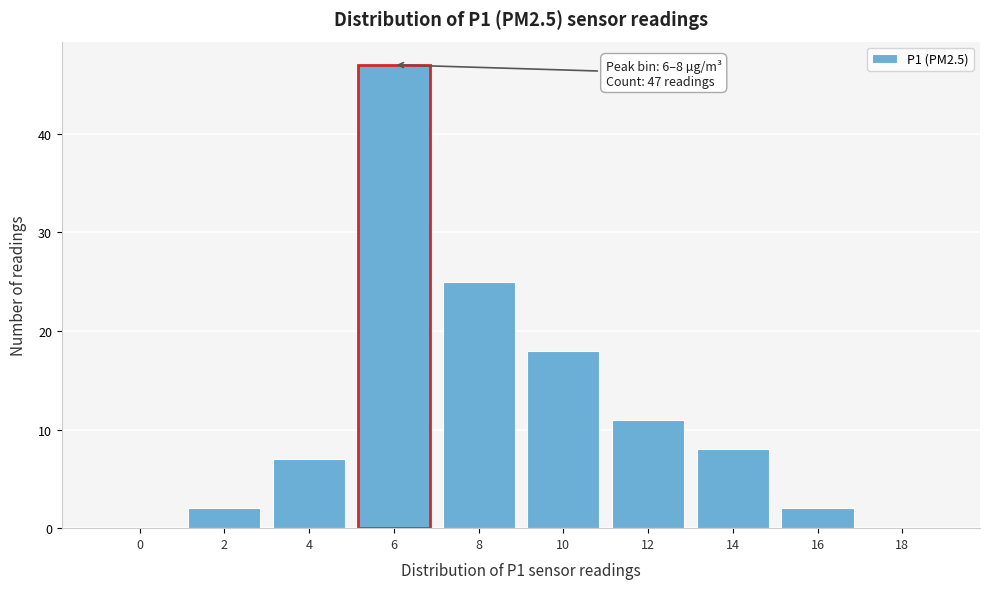

Reading left to right, extract all data points from this chart.

0=0	2=2	4=7	6=47	8=25	10=18	12=11	14=8	16=2	18=0